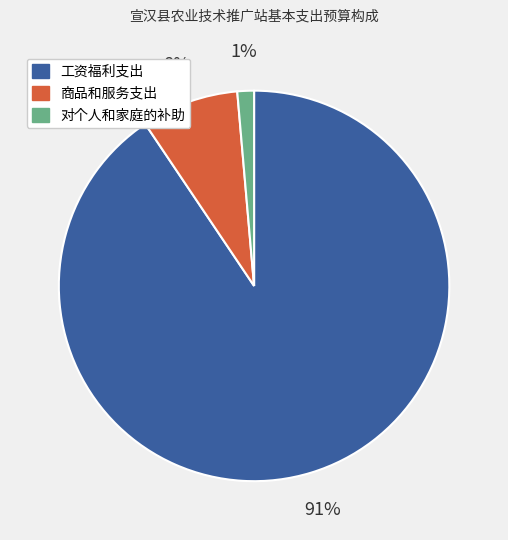

To the nearest percent, what portion does 对个人和家庭的补助 represent?

1%